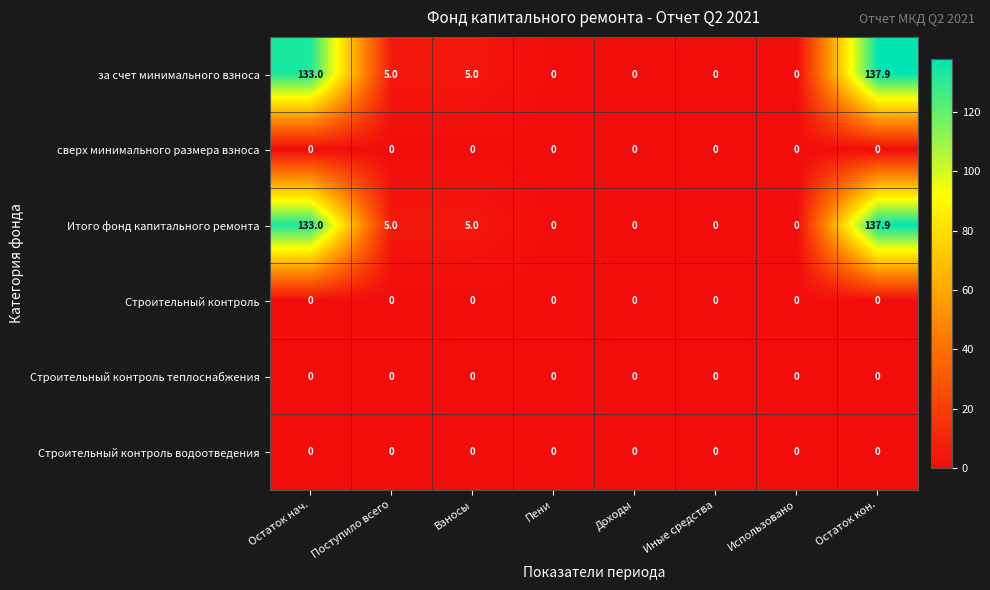

The value of сверх минимального размера взноса at Пени is 0.0. True or false?

True